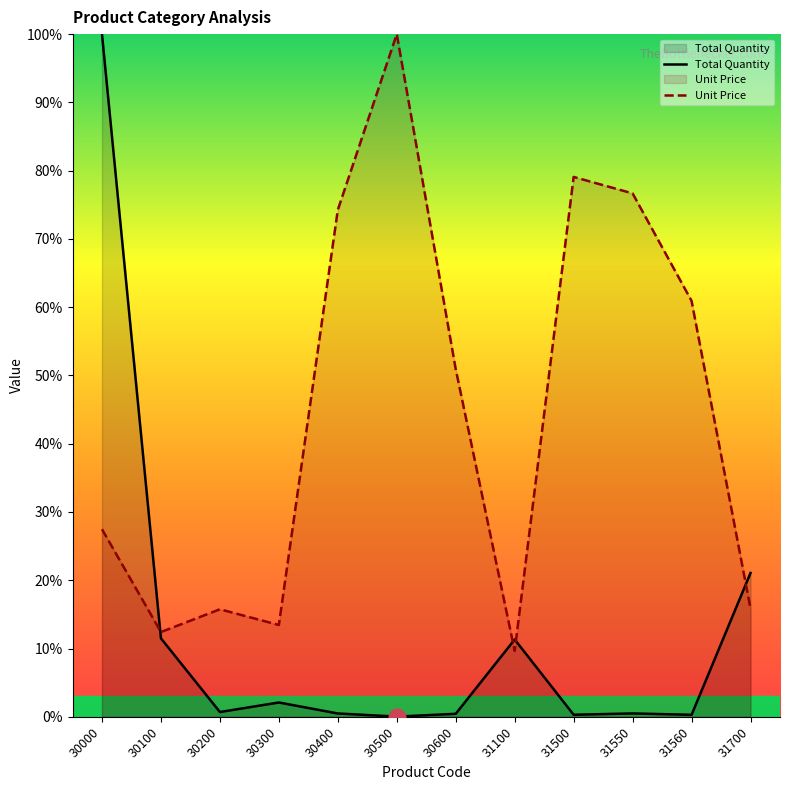

How many lines are shown in the chart?

2